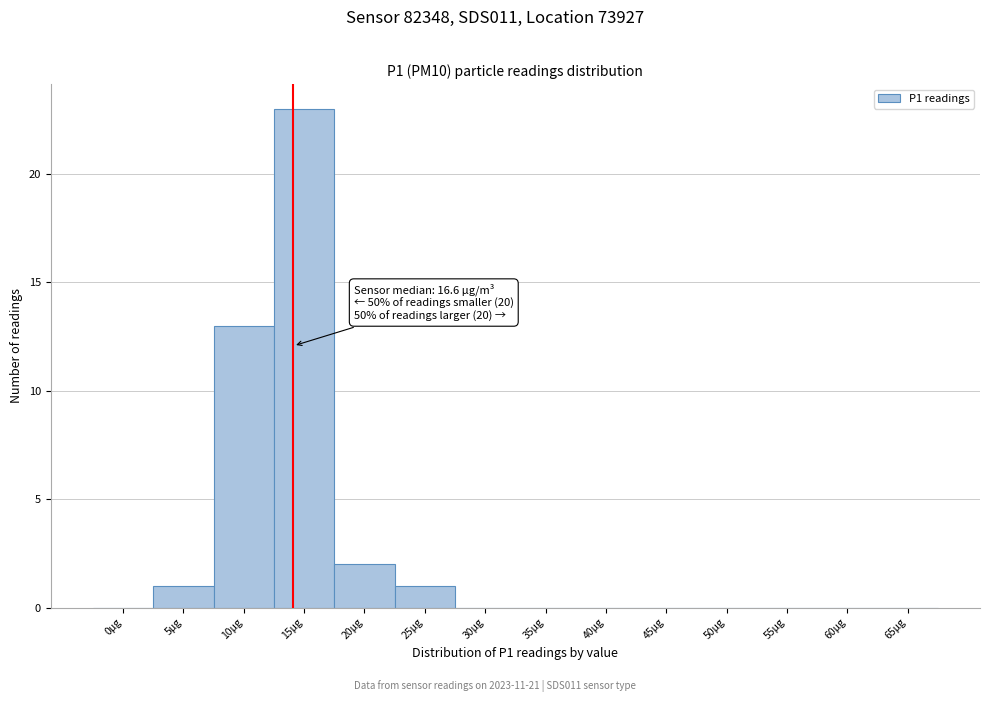

Reading left to right, extract all data points from this chart.

0µg=0	5µg=1	10µg=13	15µg=23	20µg=2	25µg=1	30µg=0	35µg=0	40µg=0	45µg=0	50µg=0	55µg=0	60µg=0	65µg=0